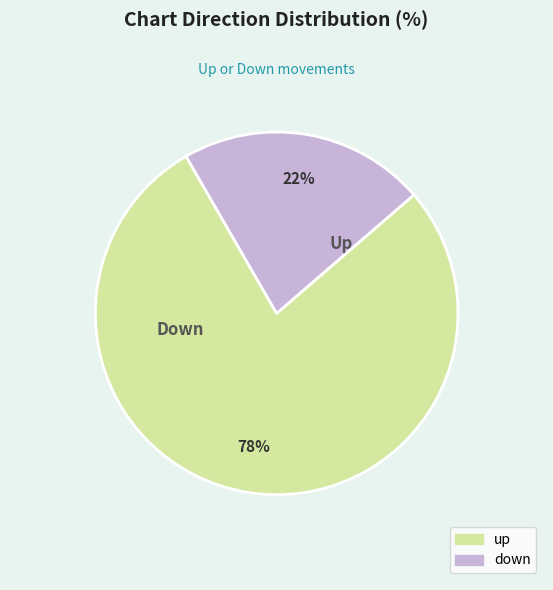

Is it true that up is 78% of the pie?

True